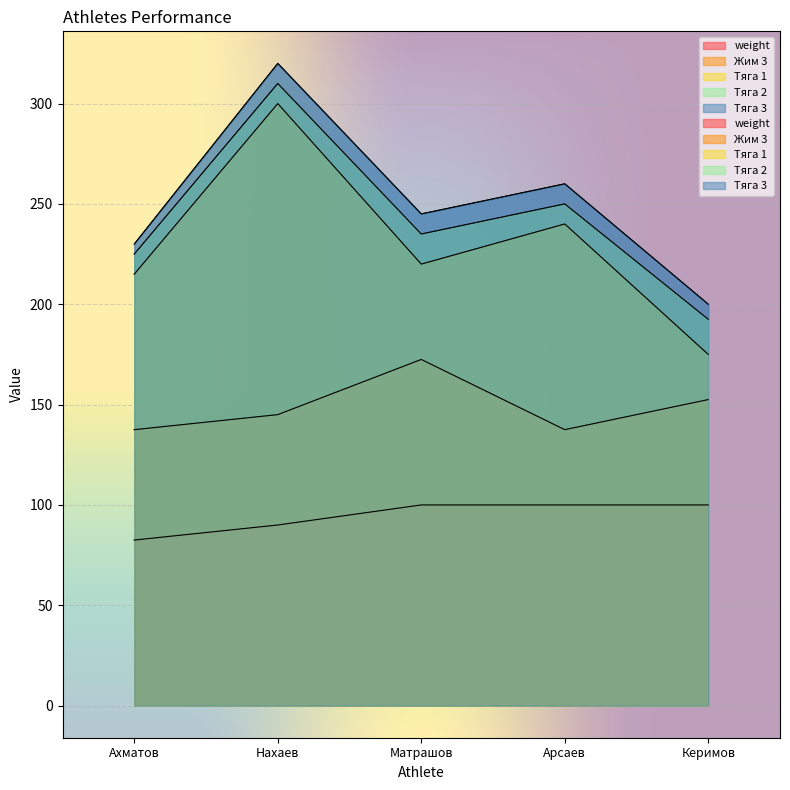

What is the label of the 4th point from the right?

Нахаев